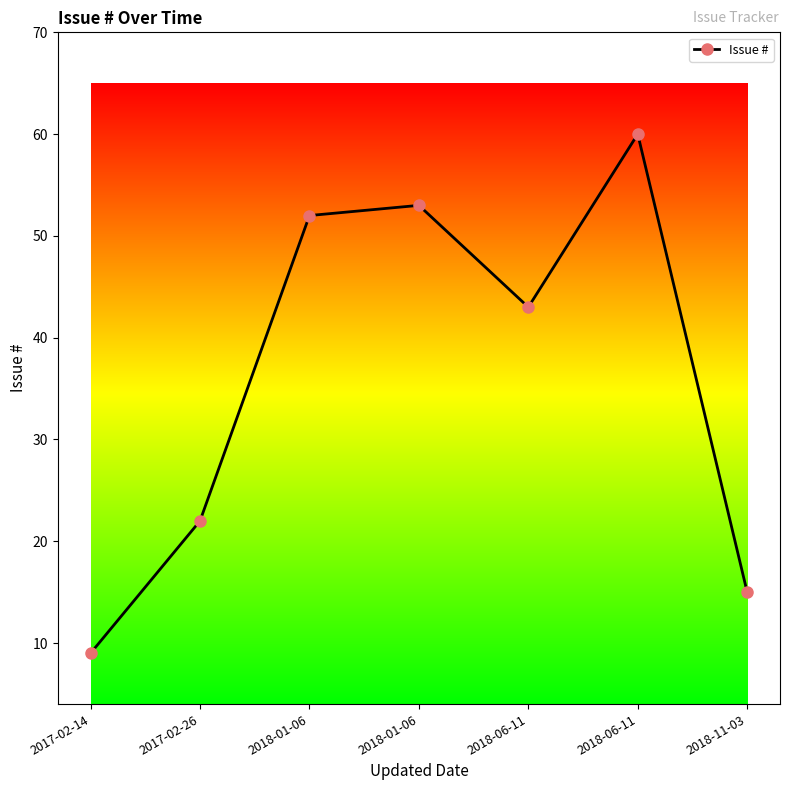

List the labels in order of value, largest first.

2018-06-11, 2018-01-06, 2018-01-06, 2018-06-11, 2017-02-26, 2018-11-03, 2017-02-14